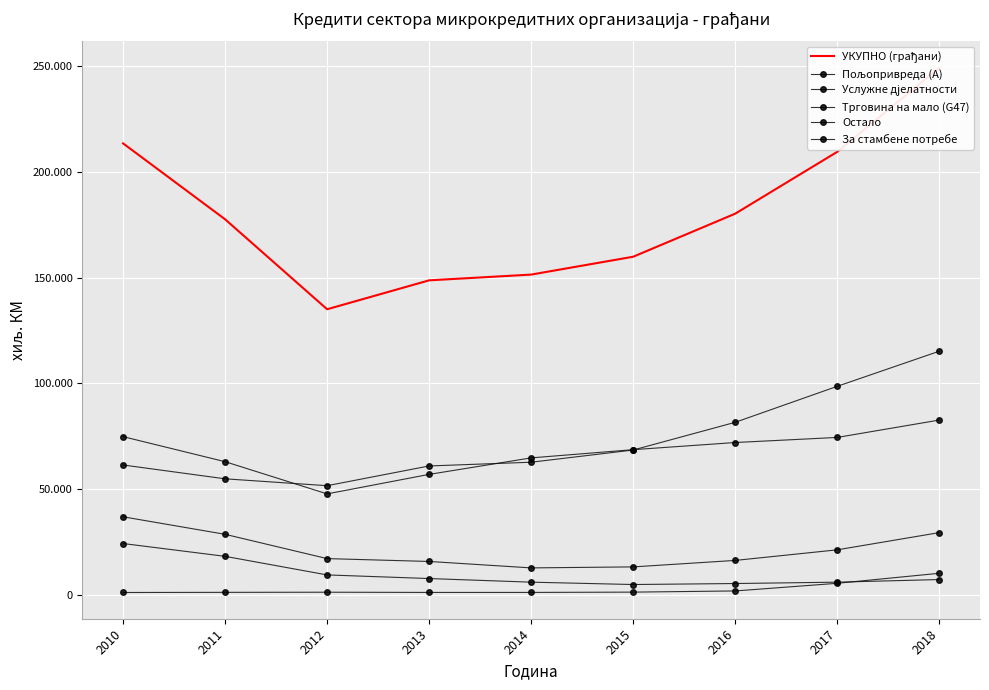

What is the sum of the Трговина на мало (G47) values at 2014 and 2011?

24499